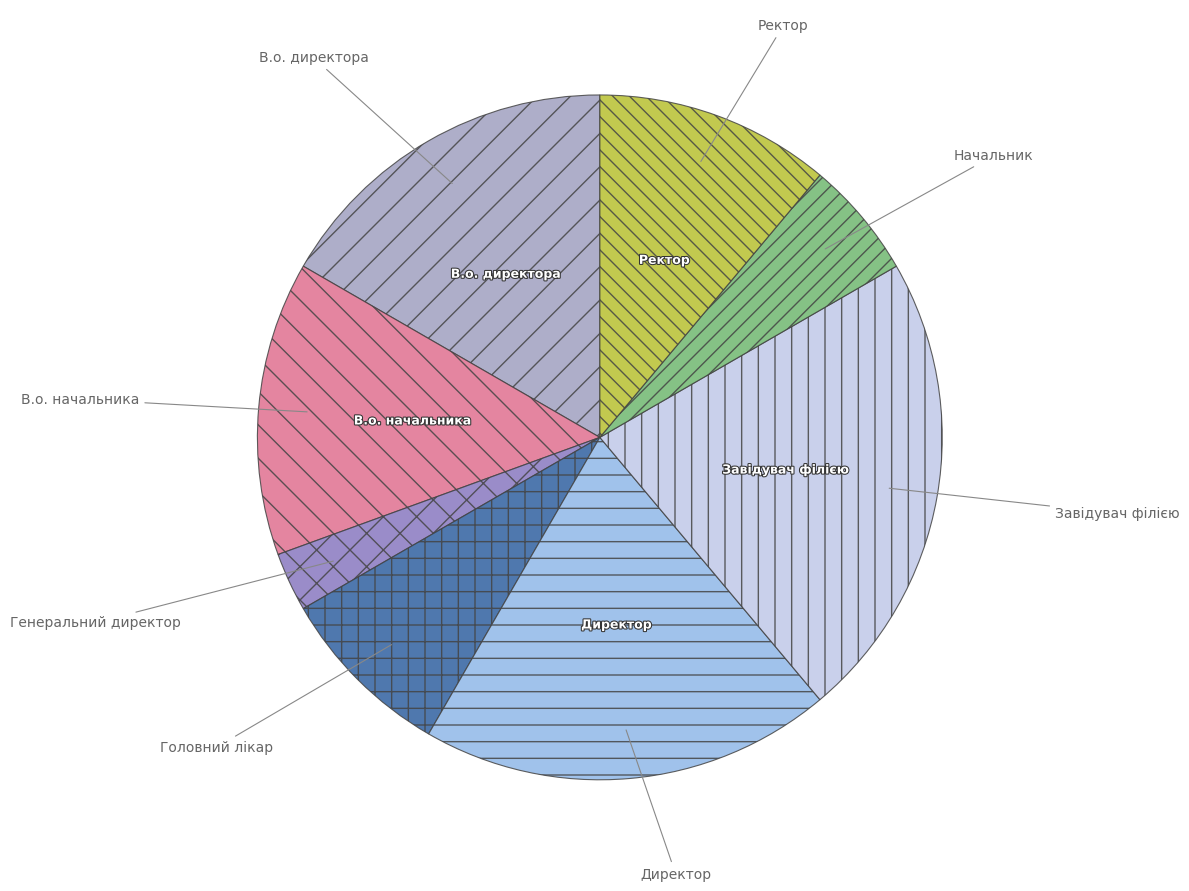

The Завідувач філією slice represents 22% of the pie. True or false?

True